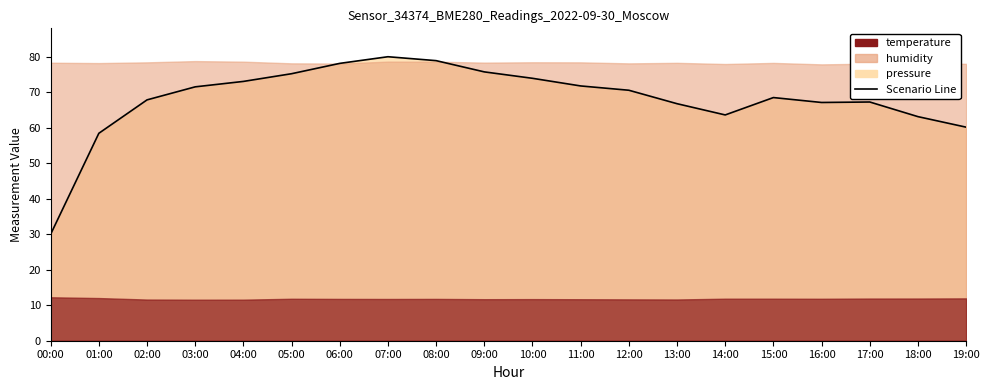

Which has a higher value, 19:00 or 13:00?

13:00